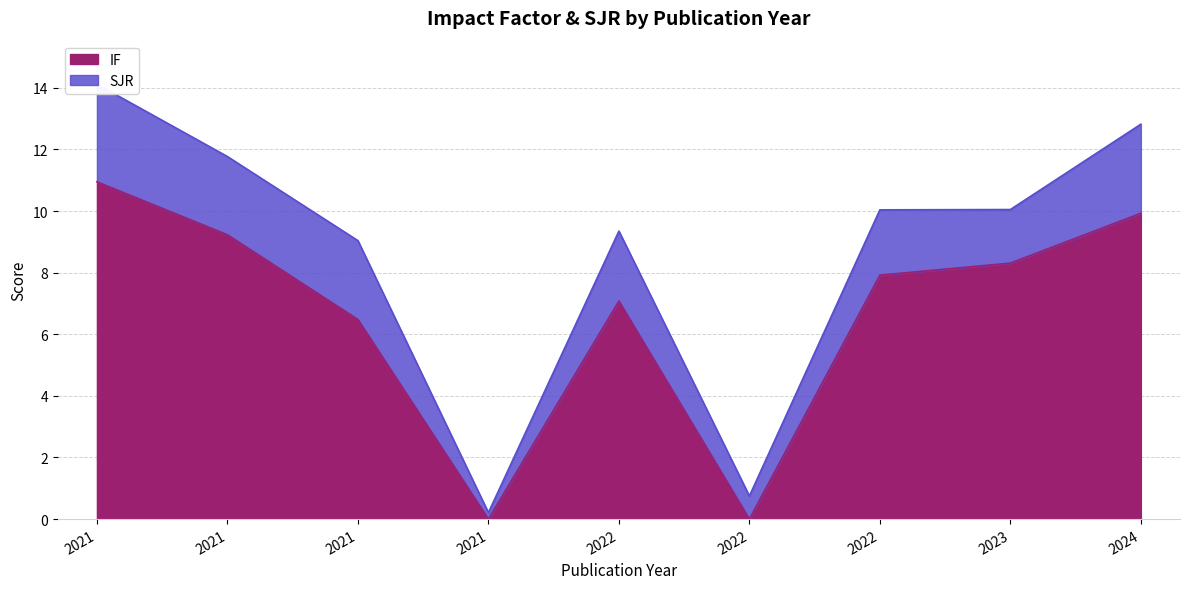

The chart shows a value of 8.3 at 2023. True or false?

True